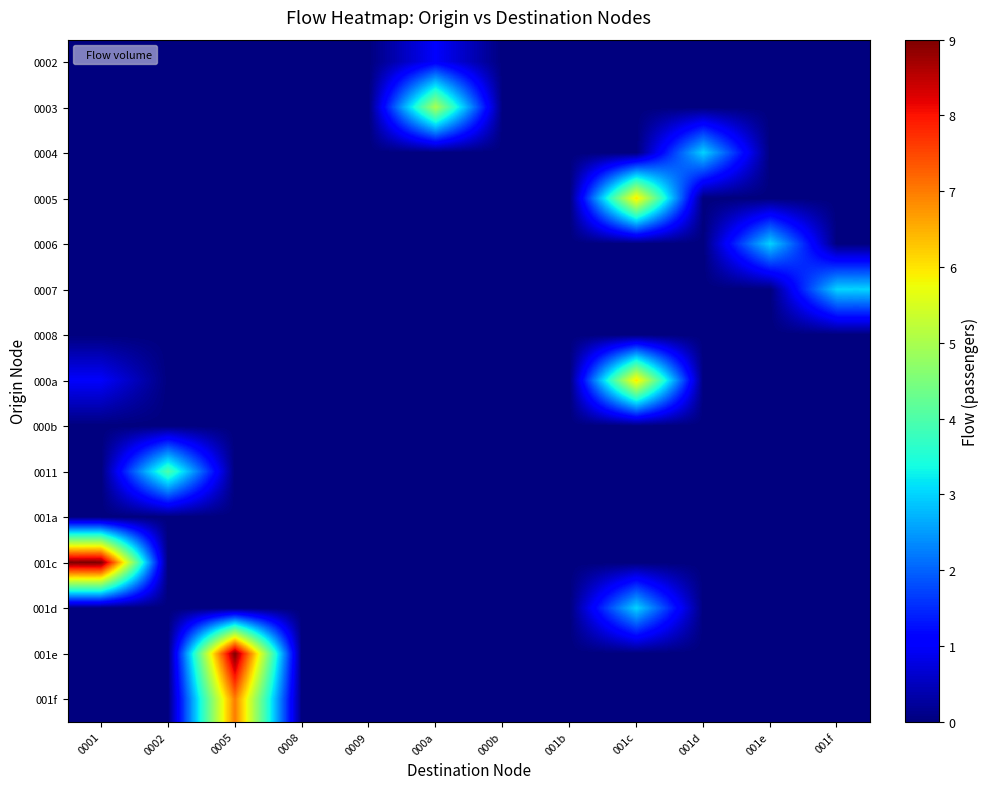

What is the total value across all series at 001f?

3